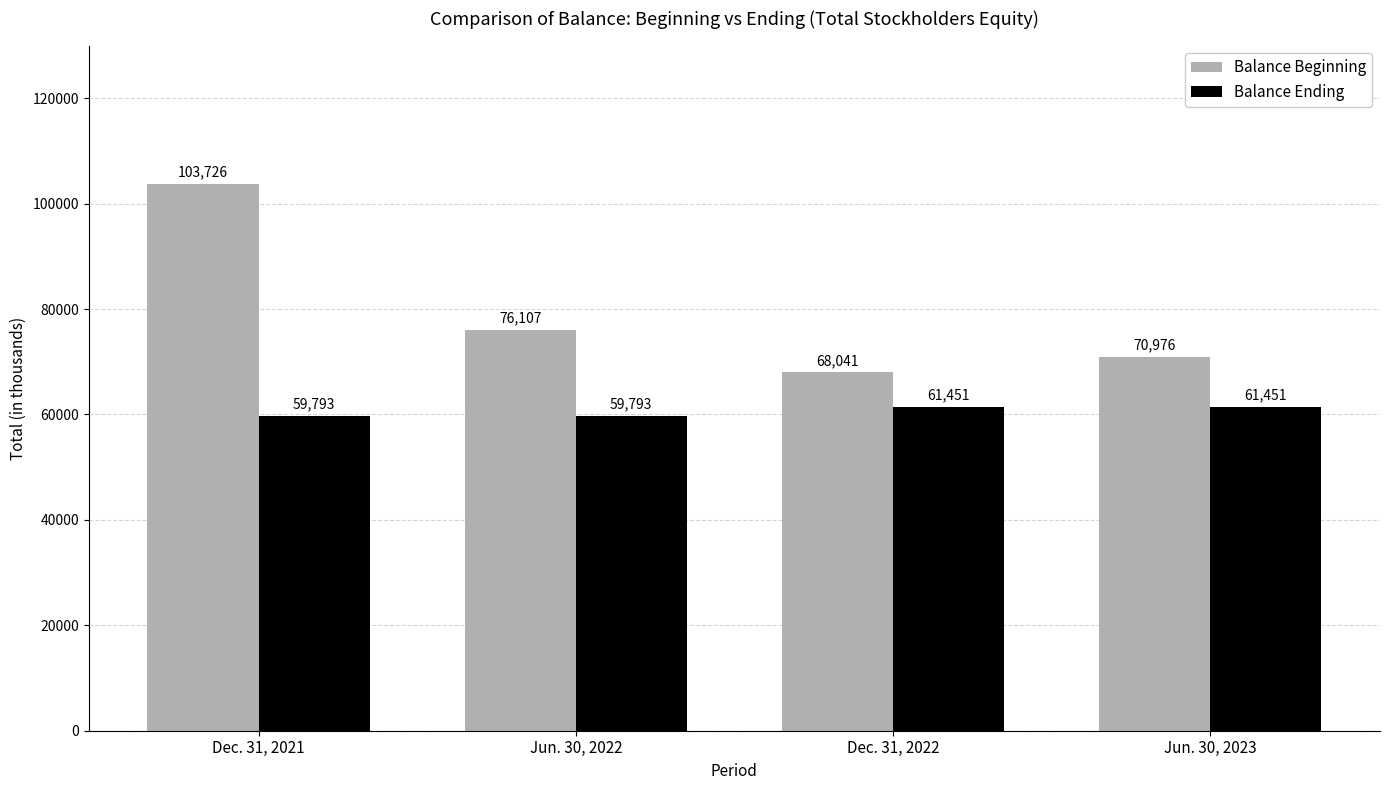

What value does the Balance Ending series have at Jun. 30, 2022?

59793